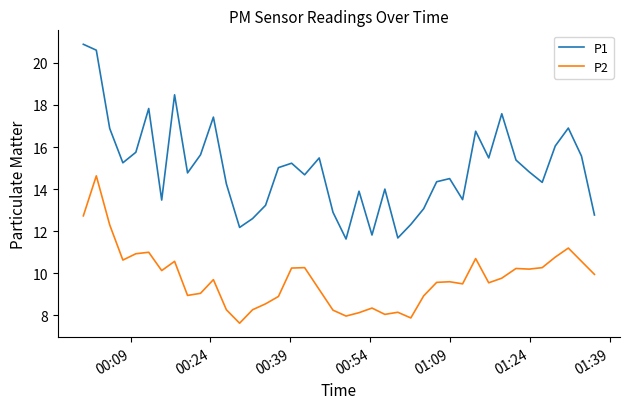

True or false: P1 has more than 2 interior local peaks.

True